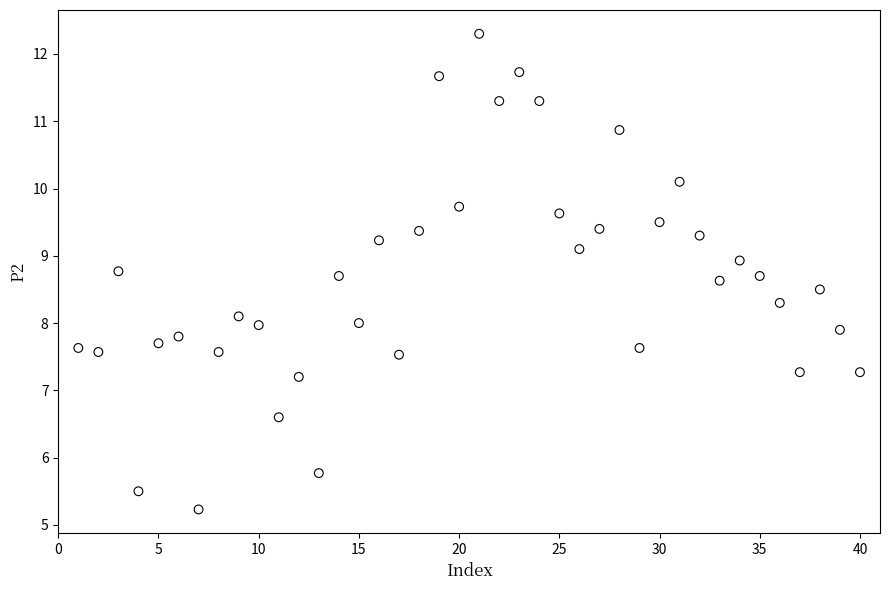

What is the range of Y values (max minus min)?

7.1